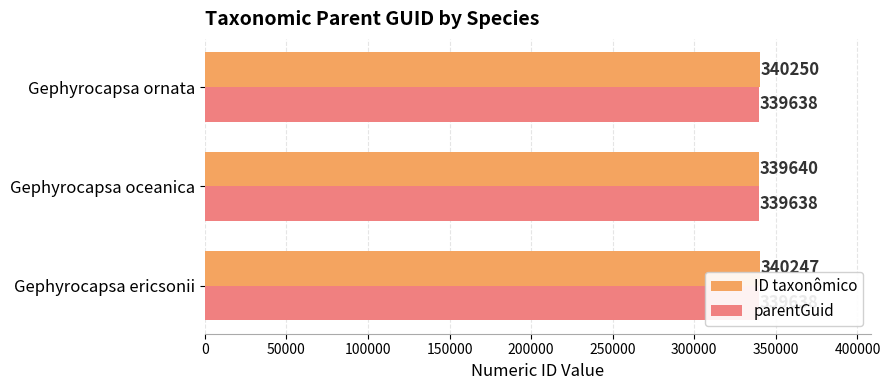

Reading left to right, list all the values displayed in this chart.

ID taxonômico: 340247.0	339640.0	340250.0
parentGuid: 0.3	0.3	0.3